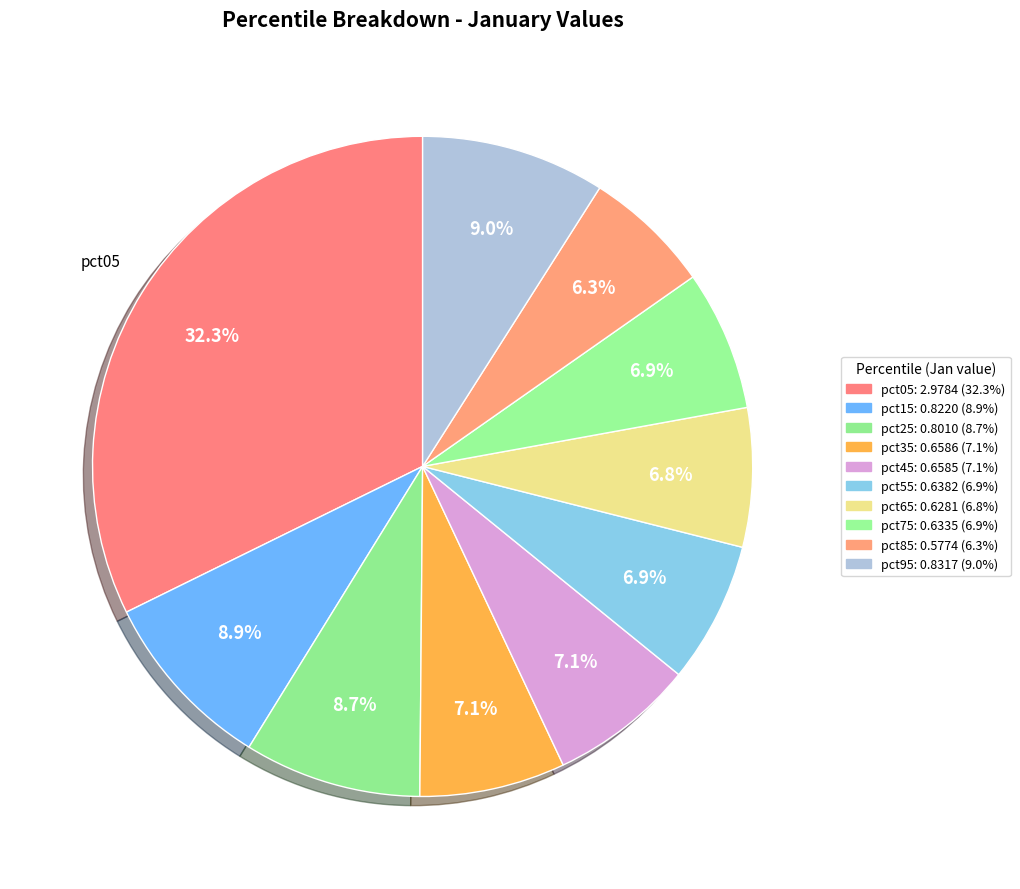

Does any single category account for the majority?

No